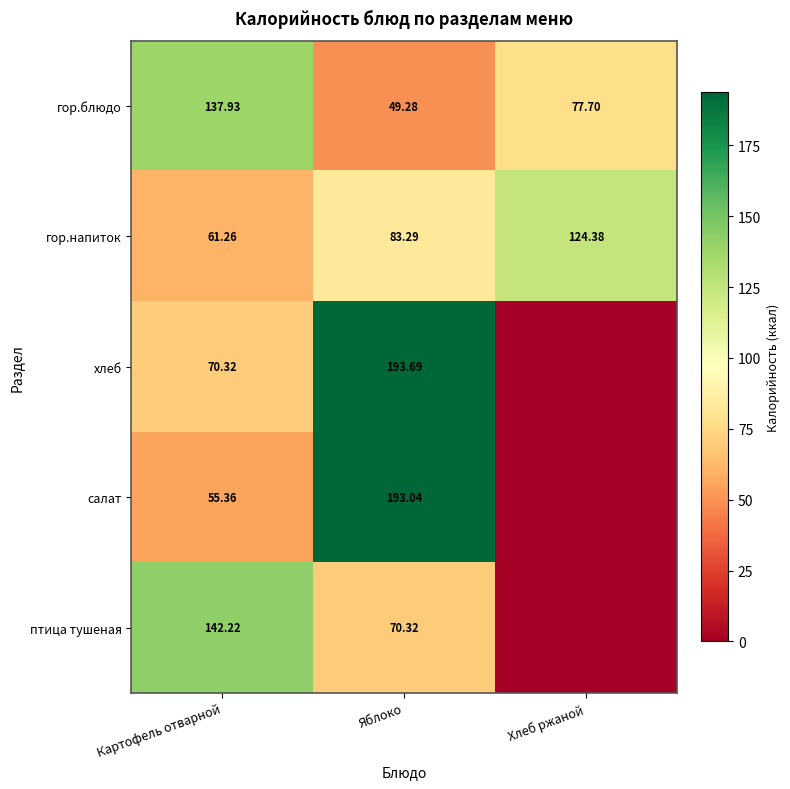

At which label does гор.напиток first exceed 83?

Яблоко